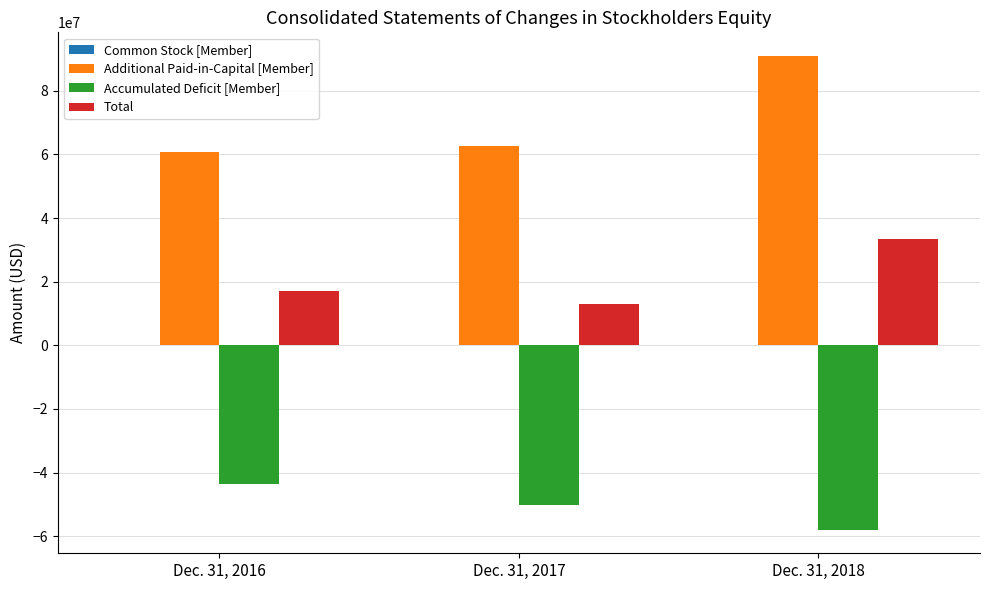

At which category is the sum across all series the highest?

Dec. 31, 2018